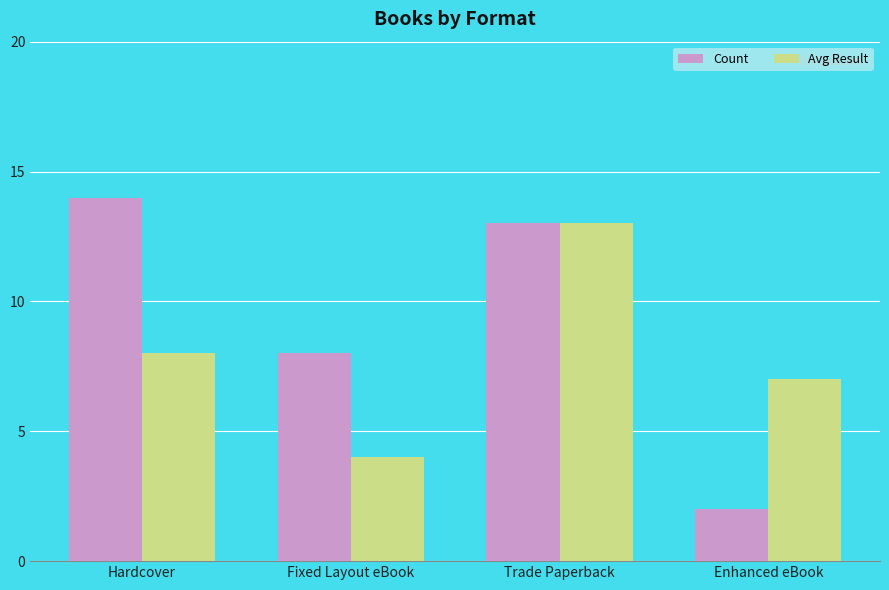

At which category does the chart reach its minimum across all series?

Enhanced eBook